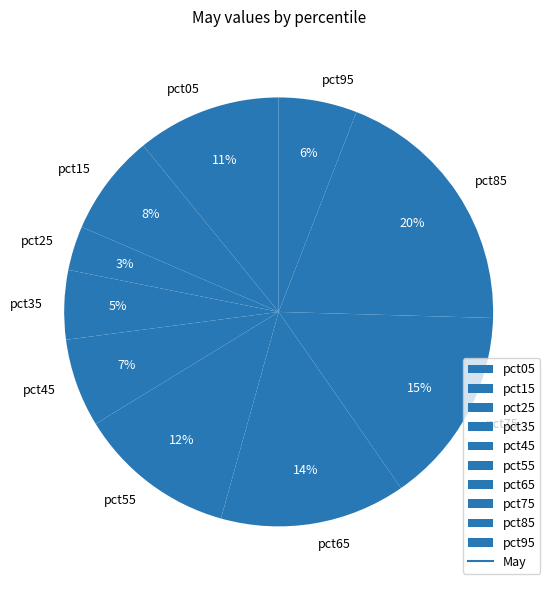

To the nearest percent, what is the combined percentage of pct05 and pct55?

23%